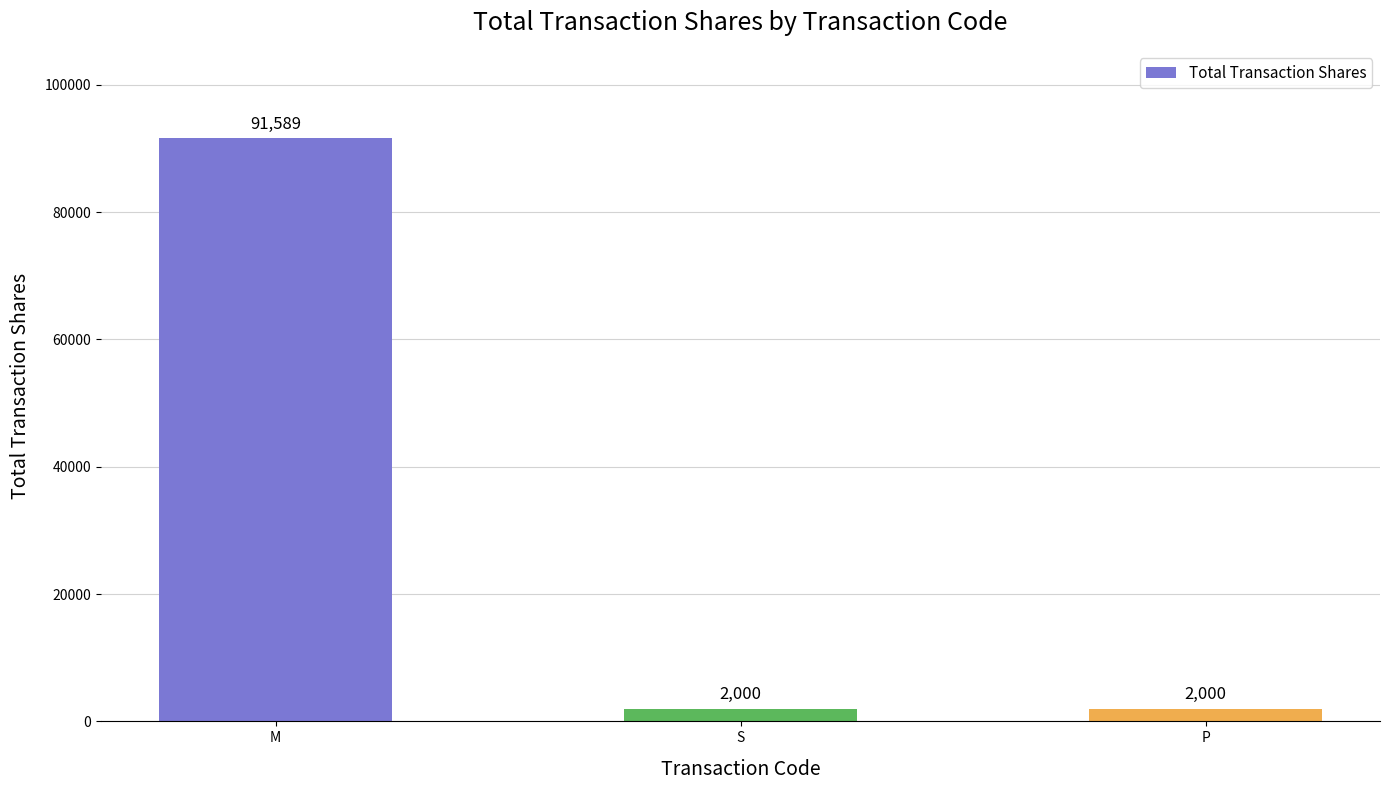

What is the smallest value displayed?

2000